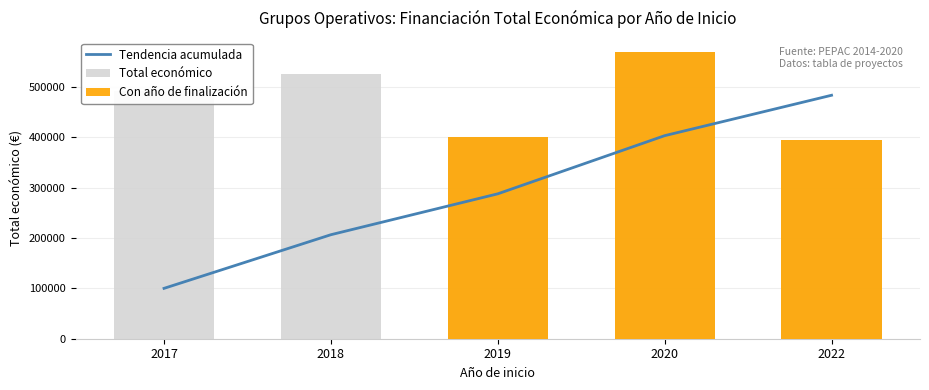

Reading right to left, extract all data points from this chart.

Tendencia acumulada: 483487.6	403228.7	287753.4	206543.3	100020.6
Total económico: 395340.0	568809.0	400025.0	524710.0	492682.0
Con año de finalización: 395340.0	568809.0	400025.0	0.0	0.0